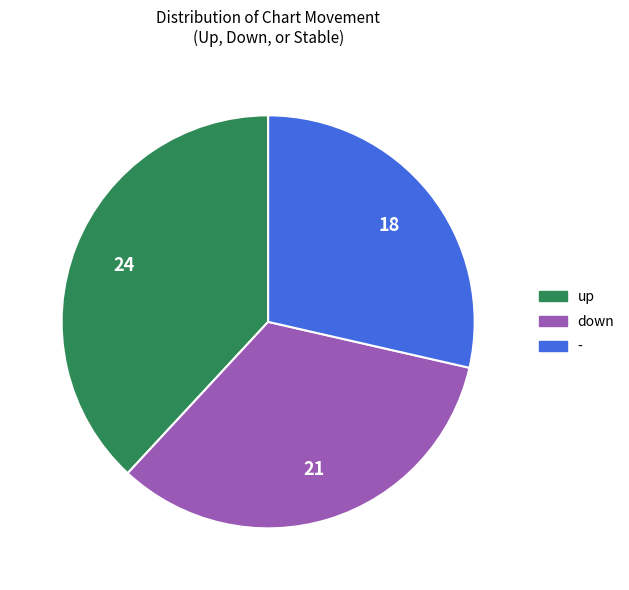

The down slice represents 33% of the pie. True or false?

True